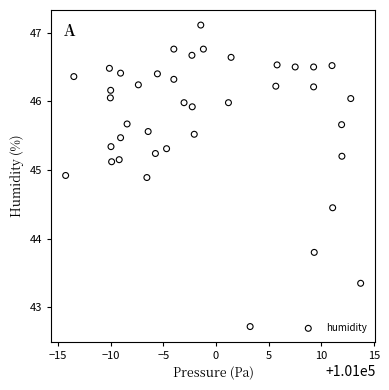

What Y value in the scatter plot is closest to 44?

43.8